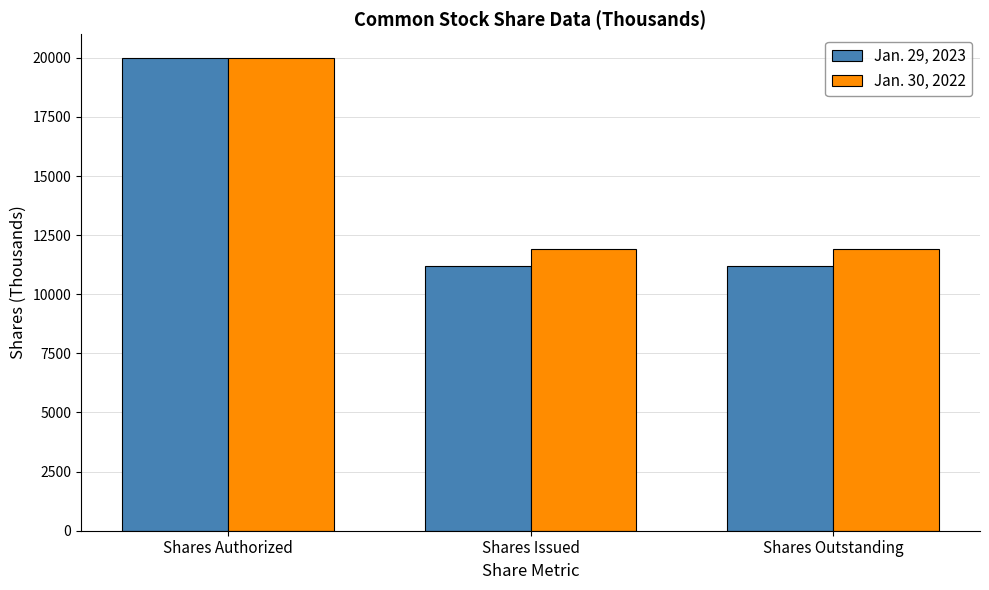

How many groups of bars are there?

3